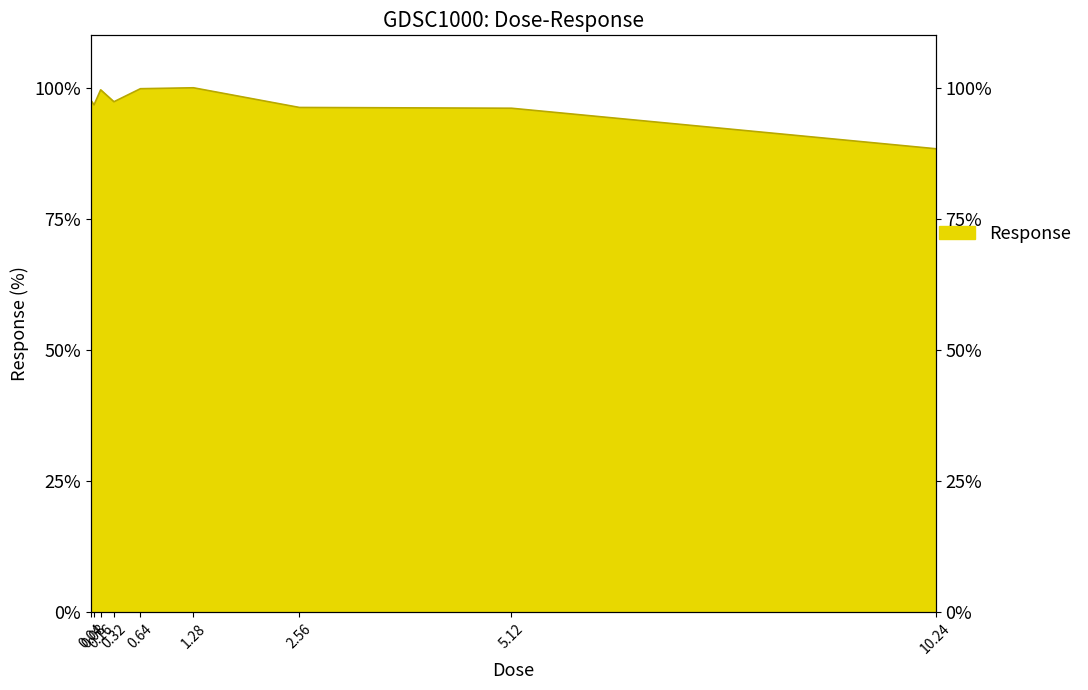

The chart shows a value of 141.8 at 0.32. True or false?

False